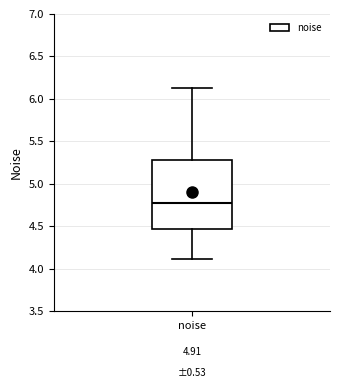

Where does the lower whisker of the box for noise end on the y-axis? The values are not printed on the chart, so give them approximately, as read against the axis.

4.10